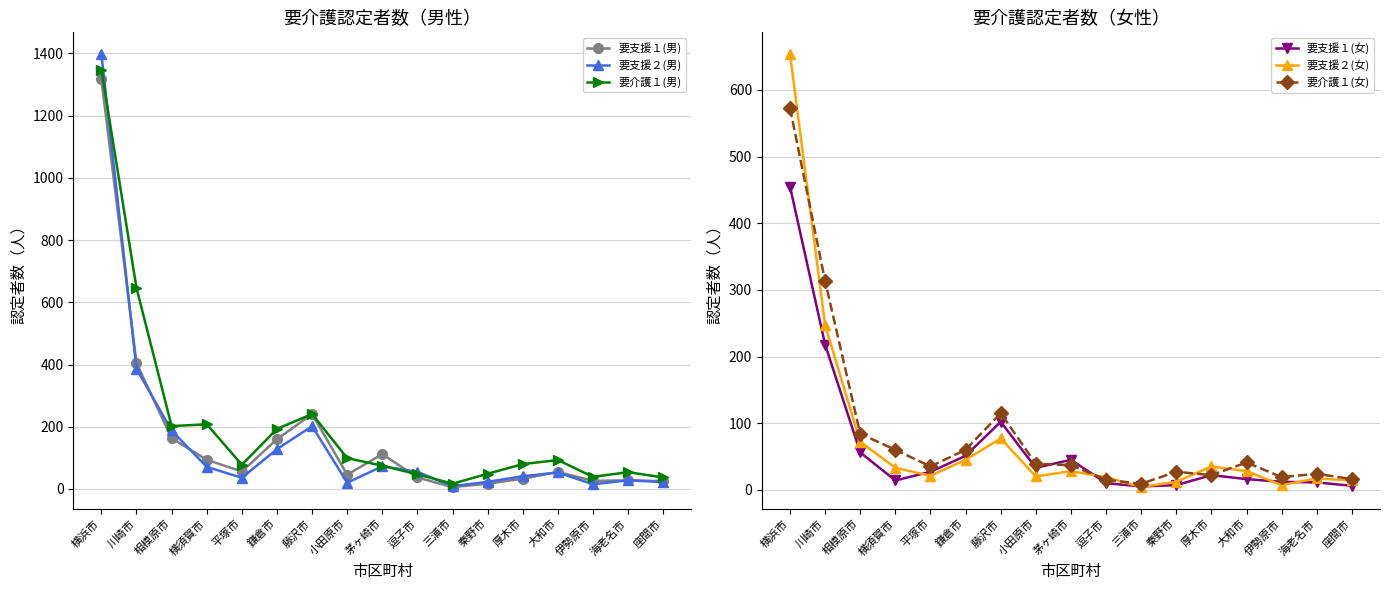

What is the difference between the maximum and second lowest values in the 要支援１(女) series?

449